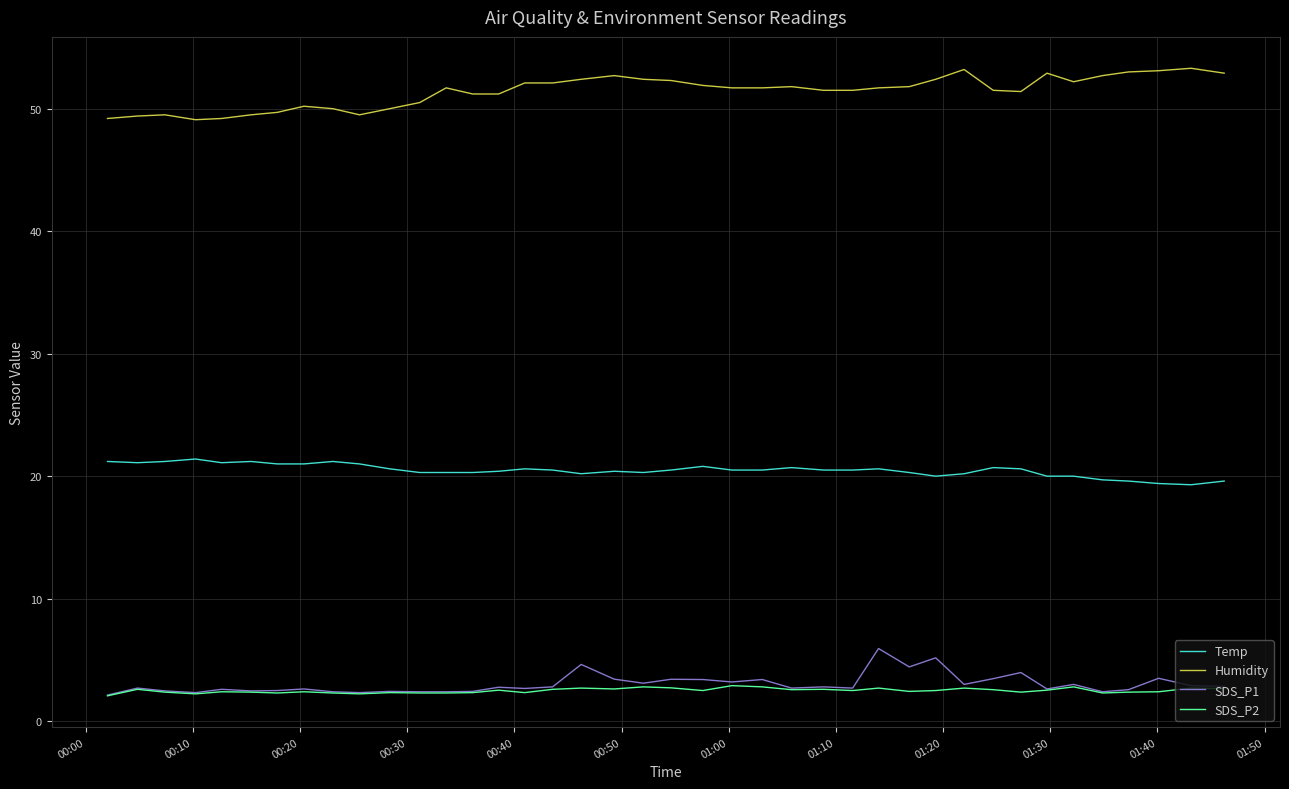

True or false: Temp and SDS_P2 intersect in this chart.

False